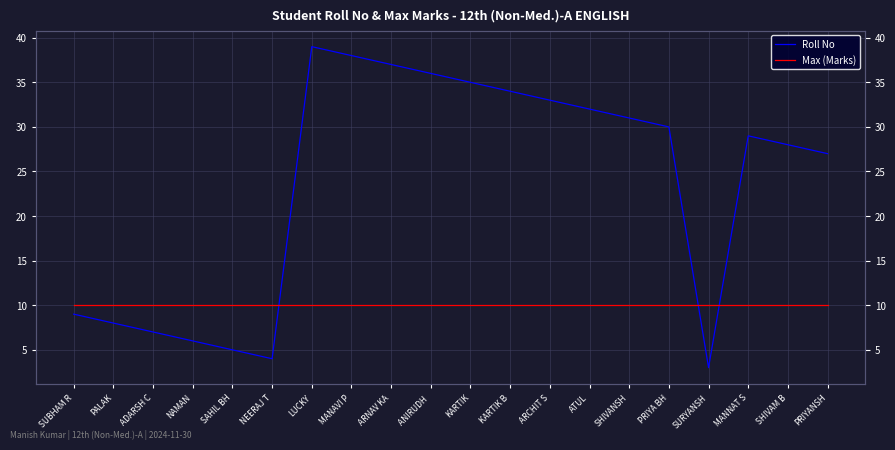

At which category is the sum across all series the highest?

LUCKY